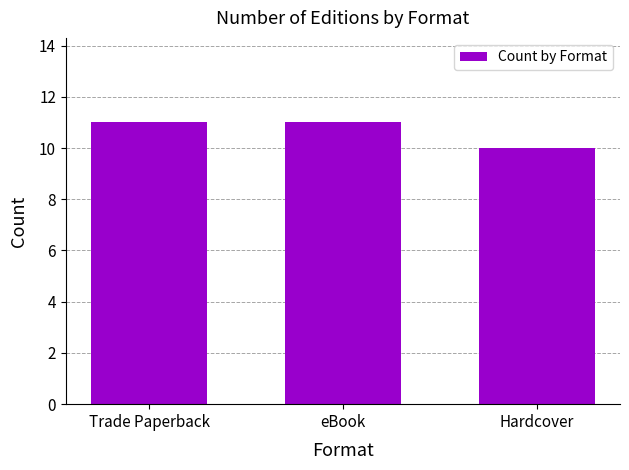

What is the smallest value displayed?

10